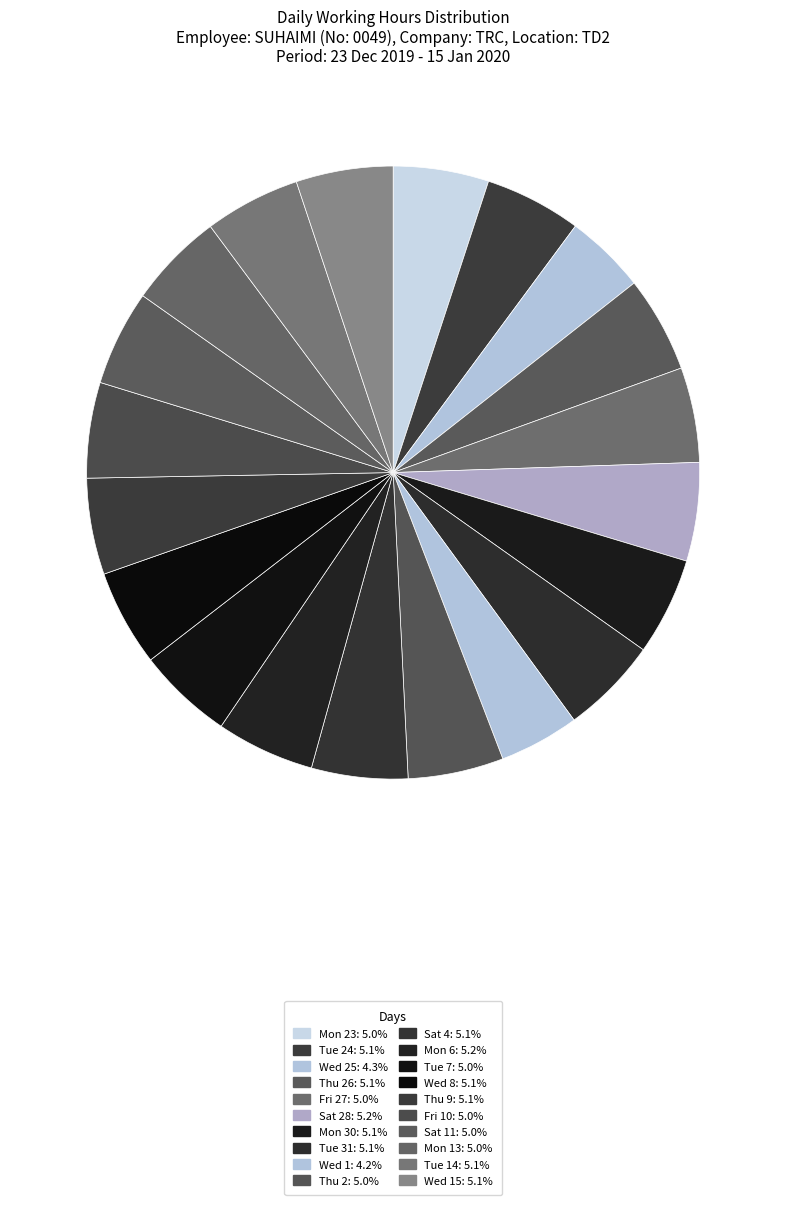

Count the number of slices in the pie.

20